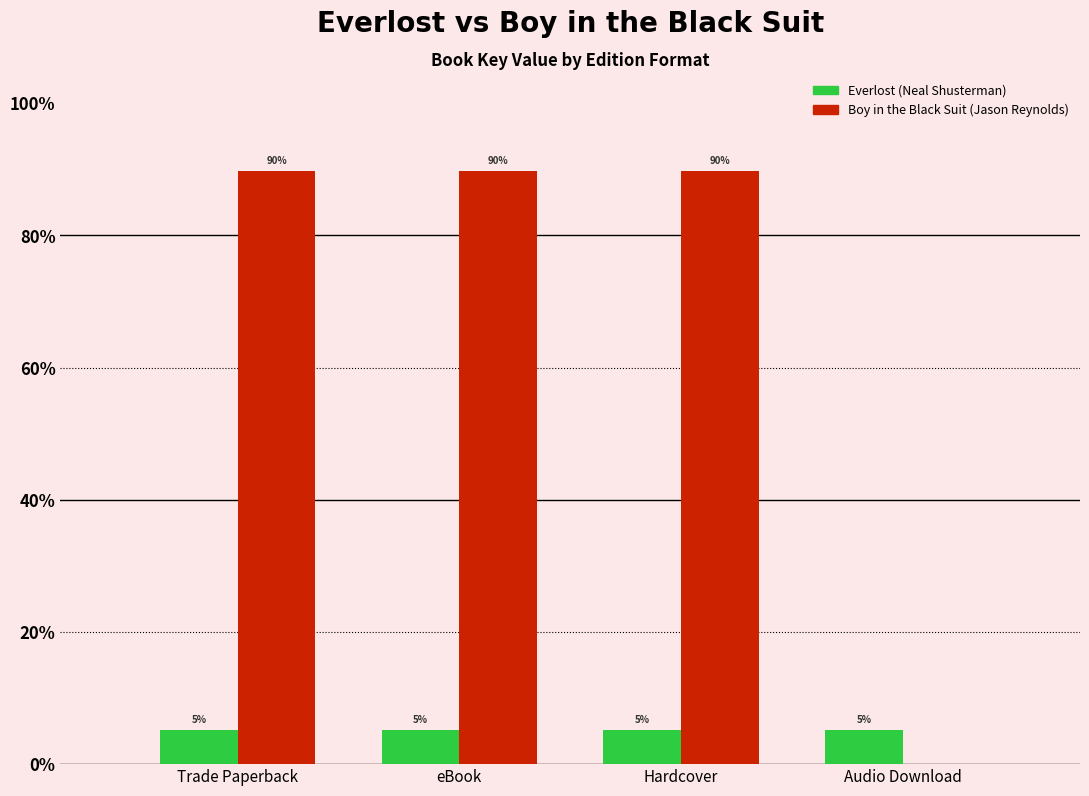

Does the chart contain stacked bars?

No